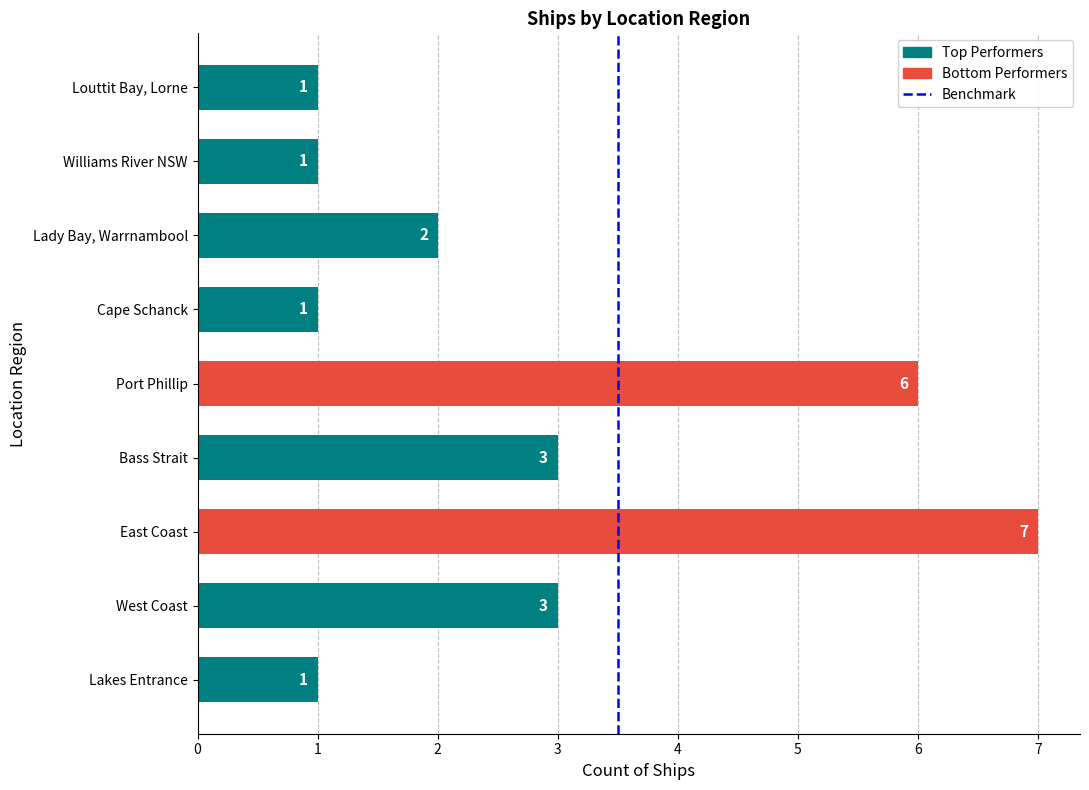

Which has a higher value, Lady Bay, Warrnambool or Louttit Bay, Lorne?

Lady Bay, Warrnambool